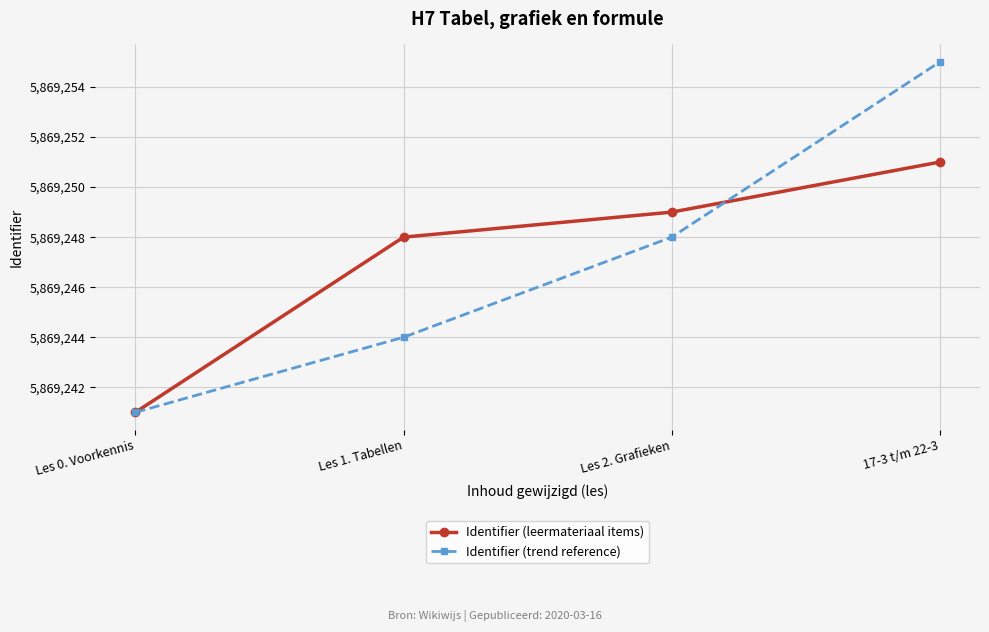

What is the highest value of the Identifier (trend reference) series?

5869255